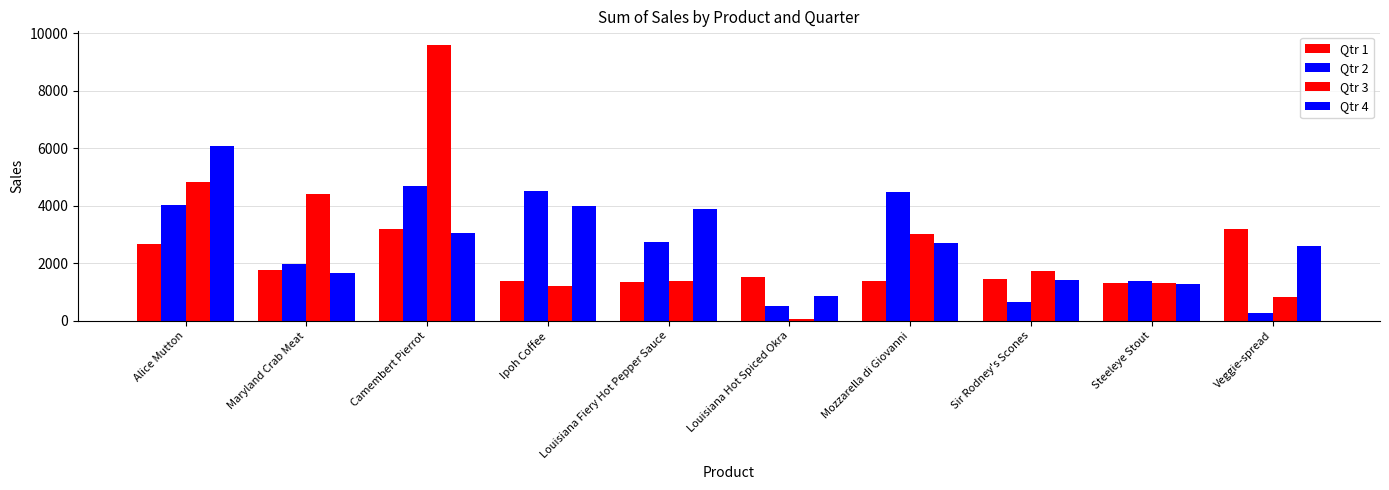

At which label does Qtr 4 reach its minimum?

Louisiana Hot Spiced Okra